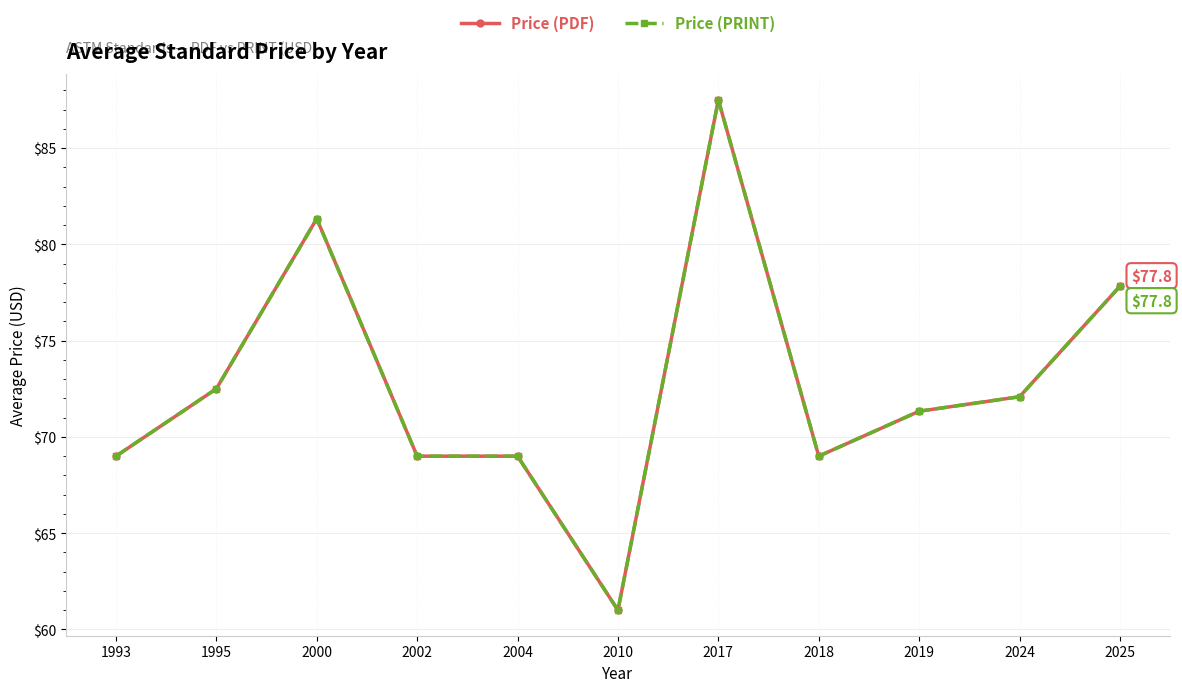

Rank the series by their maximum value, from lowest to highest.

Price (PDF), Price (PRINT)